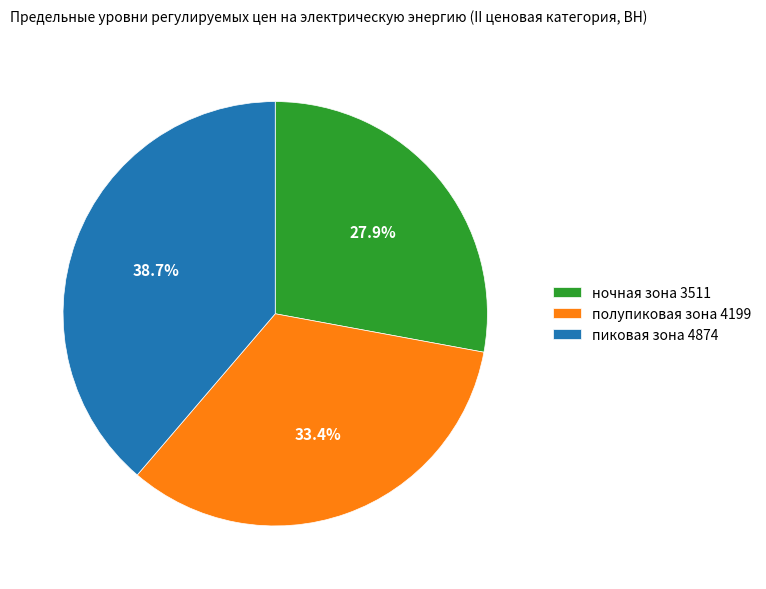

To the nearest percent, what percentage of the pie is полупиковая зона?

33%